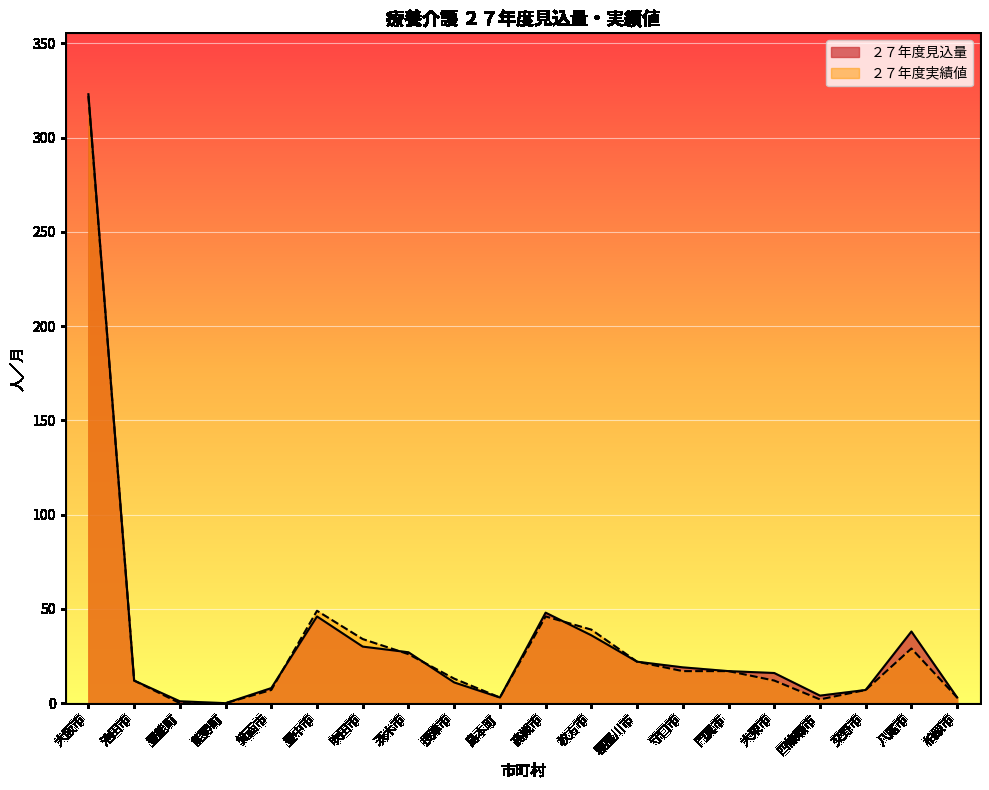

Which series changed the most between 摂津市 and 柏原市?

２７年度実績値